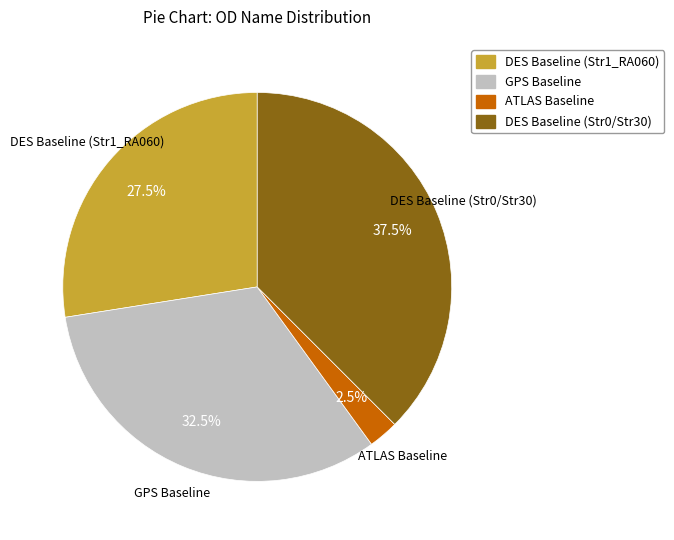

Count the number of slices in the pie.

4